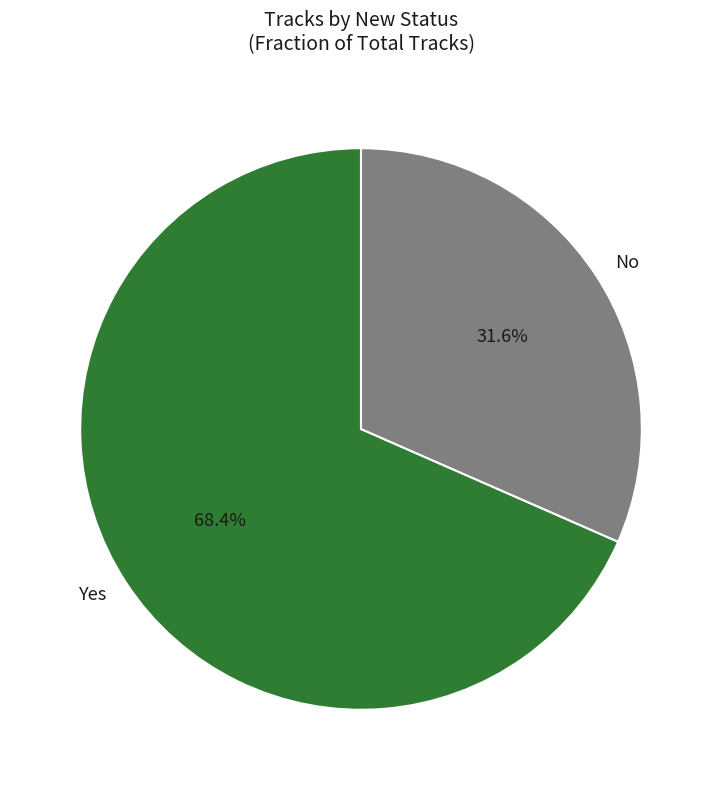

True or false: Yes accounts for 60% of the total.

False